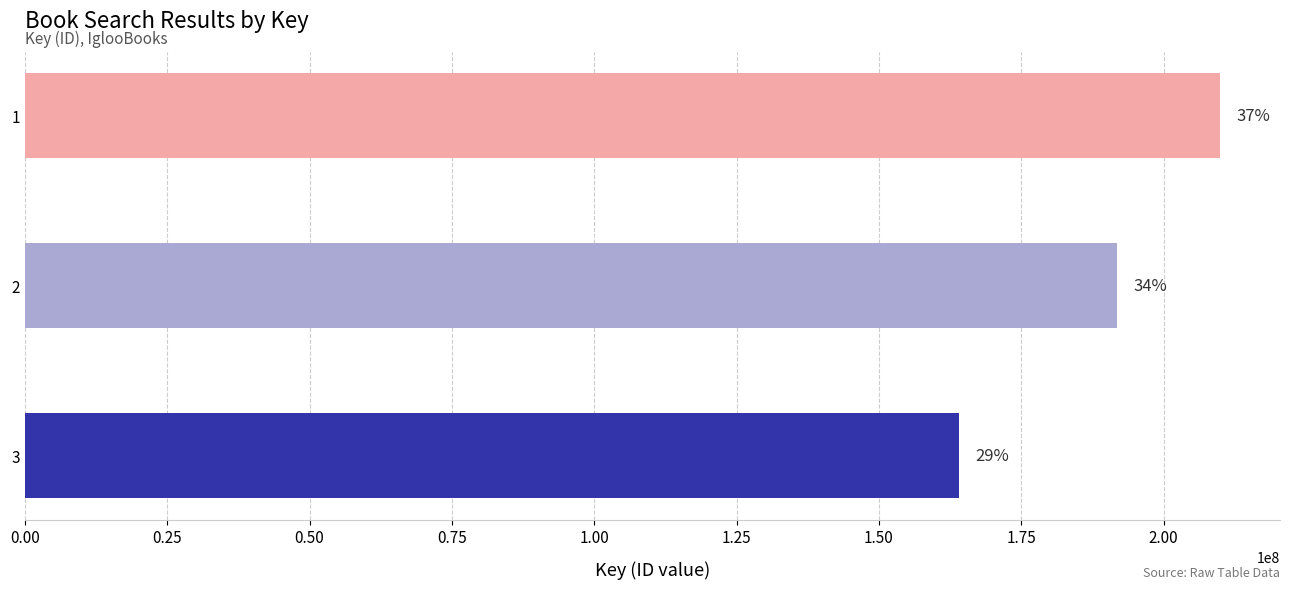

Are the bars horizontal?

Yes